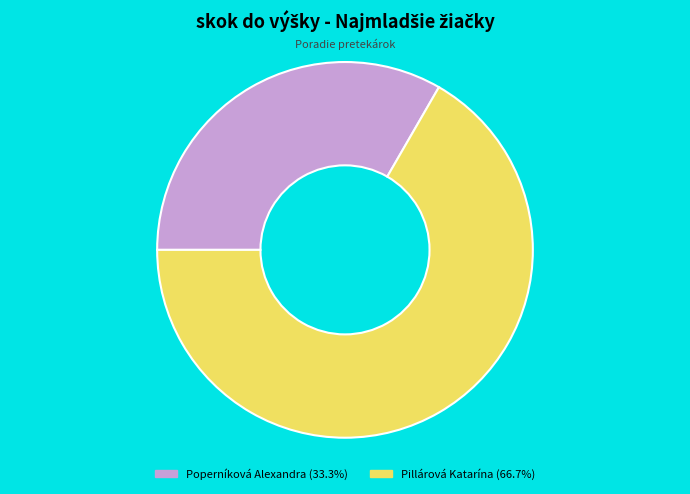

How many slices are in this pie chart?

2